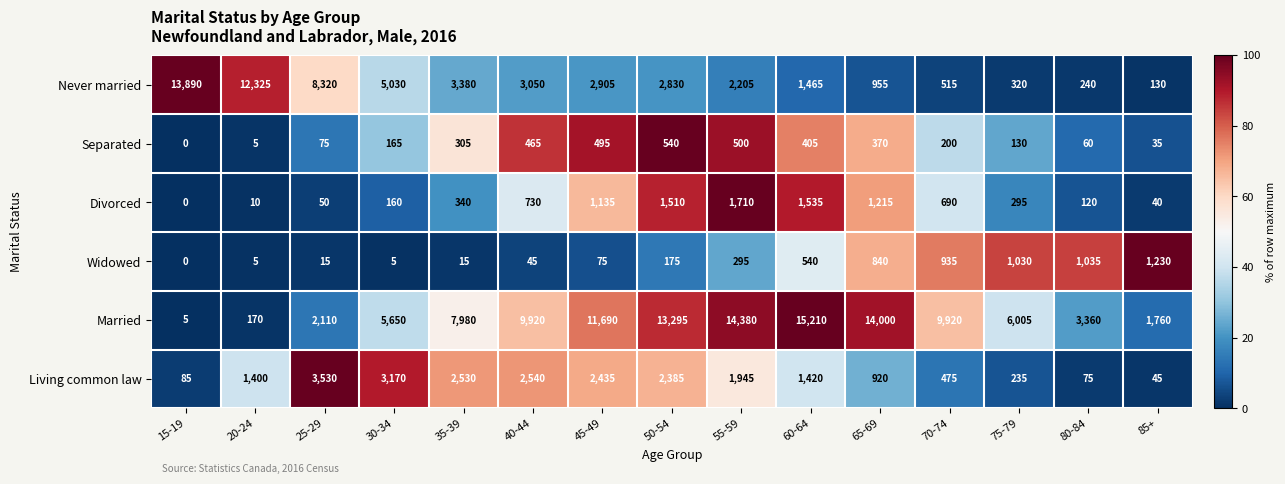

Rank the series at 80-84 from lowest to highest value.

Separated, Living common law, Divorced, Never married, Widowed, Married